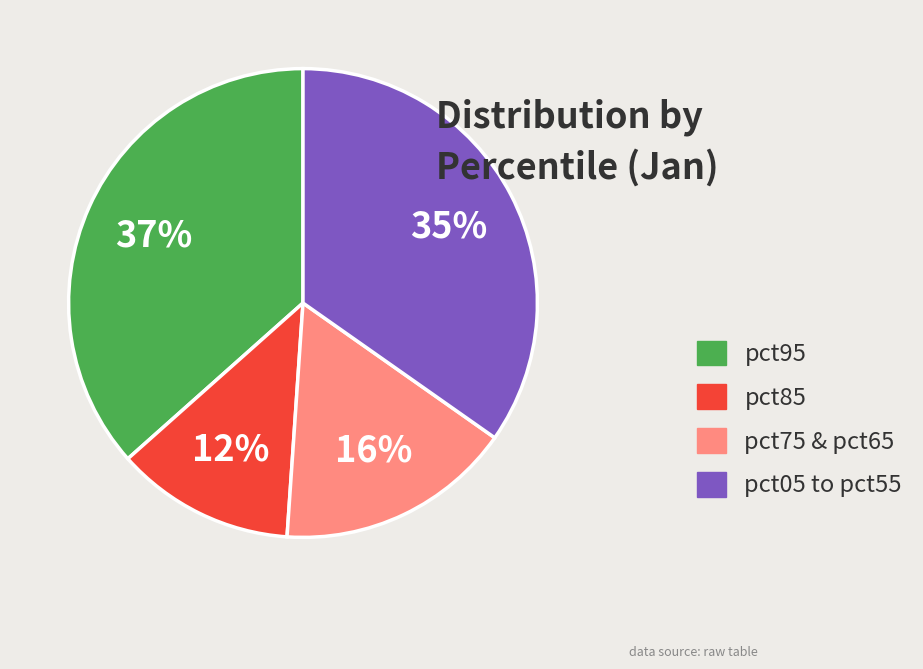

Is there a majority slice in this chart?

No